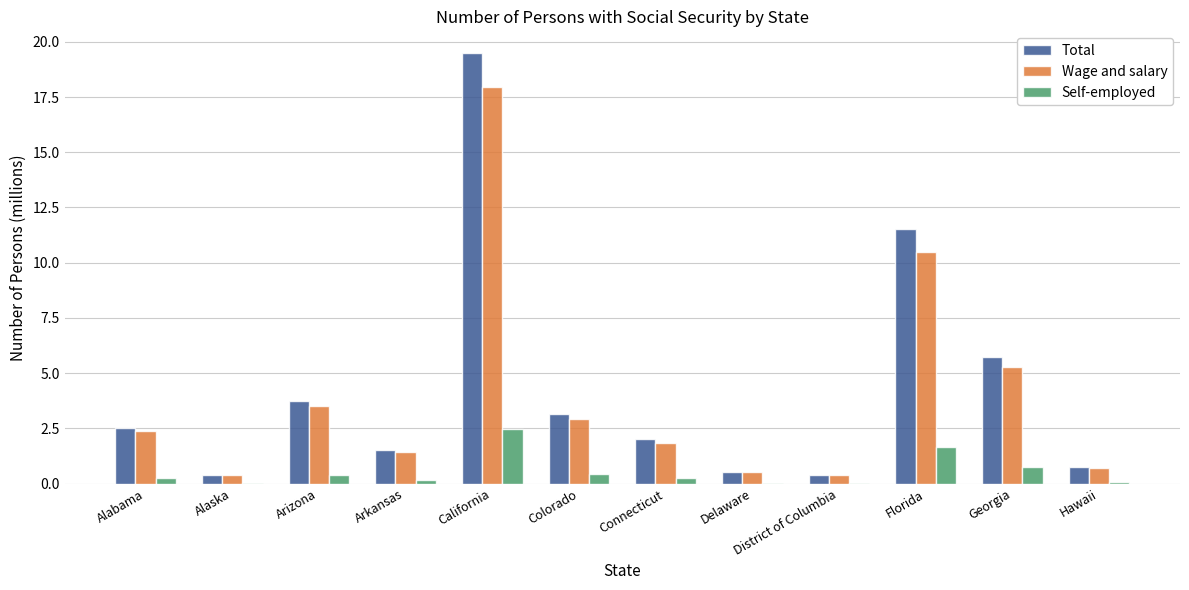

Does the chart contain stacked bars?

No